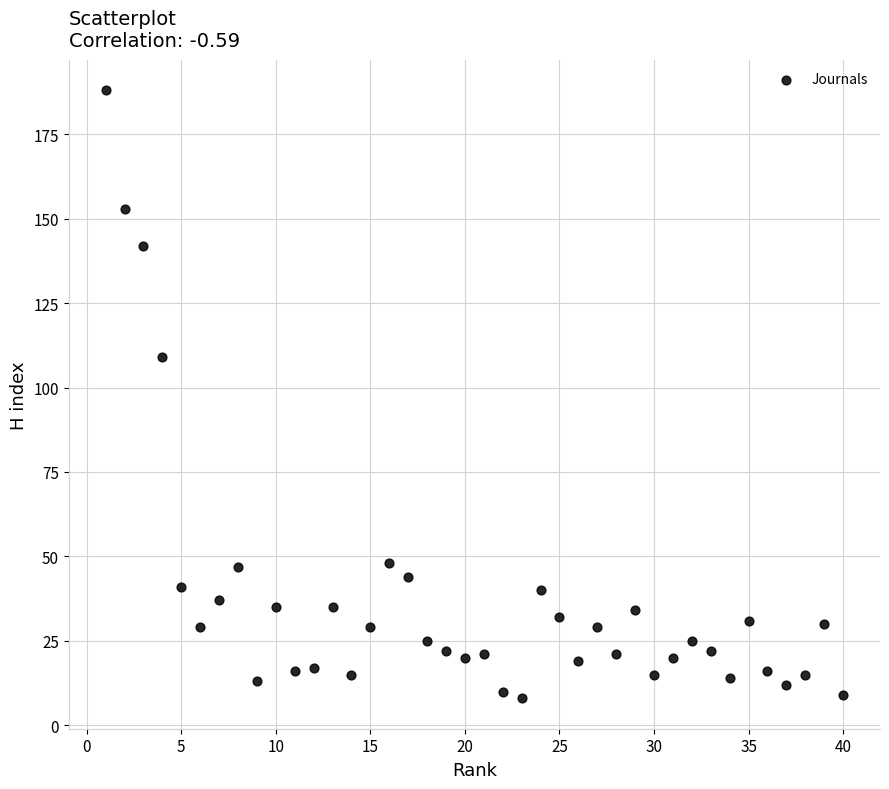

What Y value in the scatter plot is closest to 98?

109